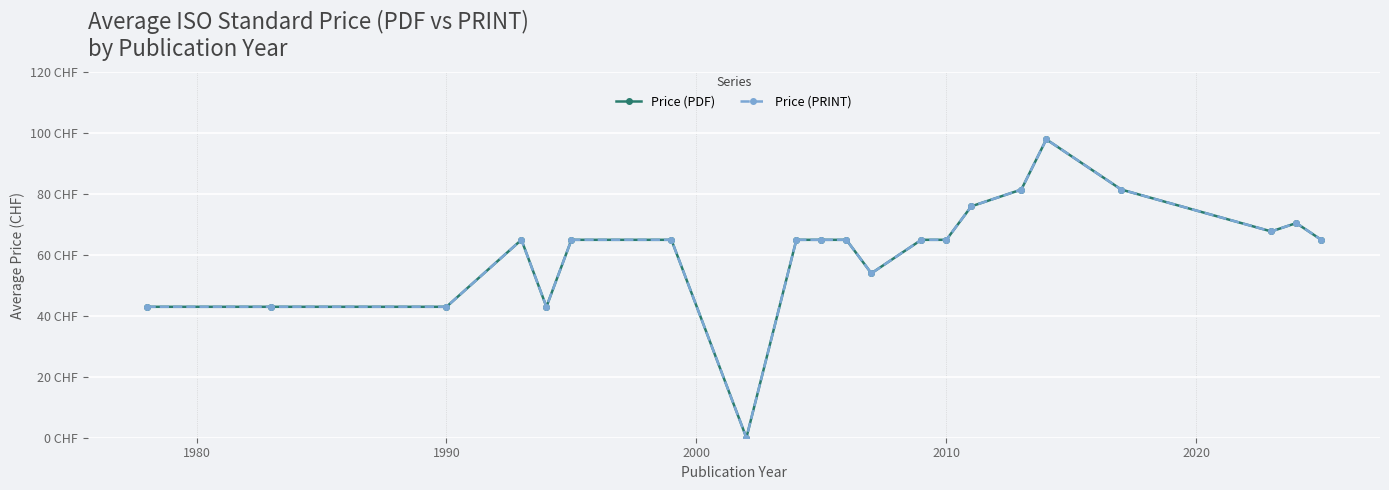

Which series has the widest spread of values?

Price (PDF)